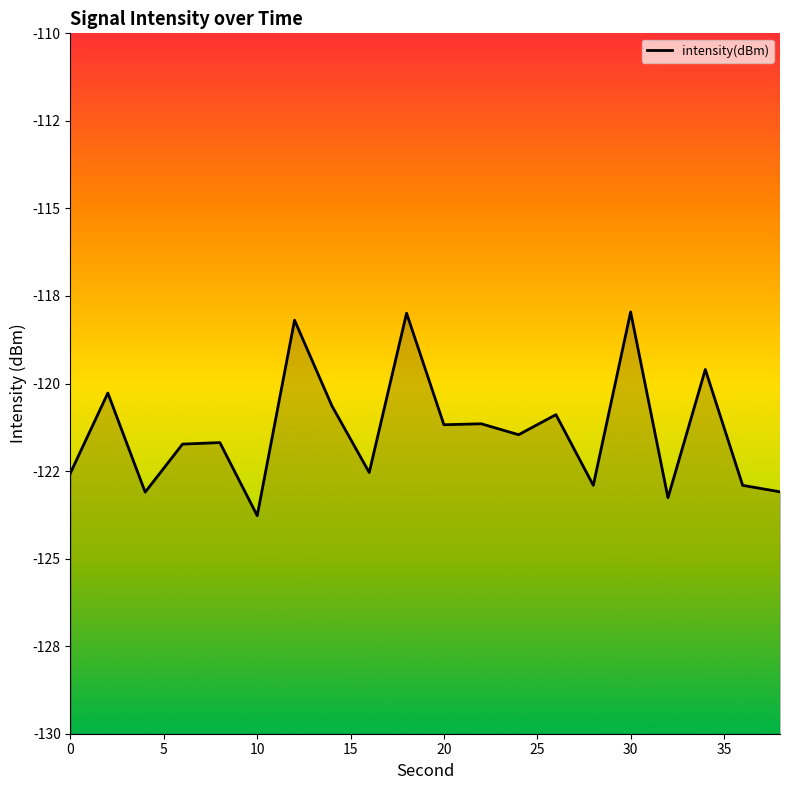

What is the change in value from 2 to 28?

-2.6